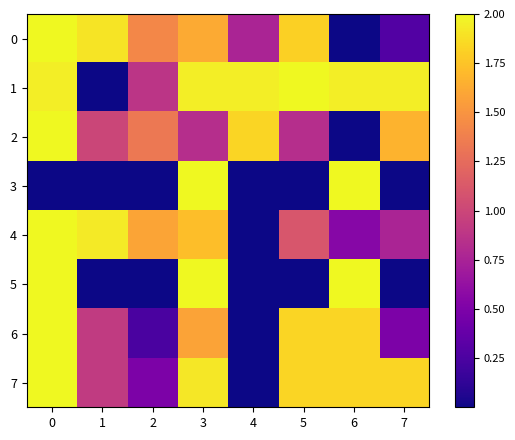

Reading left to right, extract all data points from this chart.

0: 0=2.0	1=1.9	2=1.4	3=1.6	4=0.8	5=1.8	6=0.0	7=0.3
1: 0=2.0	1=0.0	2=0.9	3=2.0	4=2.0	5=2.0	6=2.0	7=2.0
2: 0=2.0	1=1.0	2=1.3	3=0.8	4=1.8	5=0.8	6=0.0	7=1.7
3: 0=0.0	1=0.0	2=0.0	3=2.0	4=0.0	5=0.0	6=2.0	7=0.0
4: 0=2.0	1=1.9	2=1.6	3=1.7	4=0.0	5=1.1	6=0.6	7=0.8
5: 0=2.0	1=0.0	2=0.0	3=2.0	4=0.0	5=0.0	6=2.0	7=0.0
6: 0=2.0	1=0.9	2=0.2	3=1.6	4=0.0	5=1.8	6=1.8	7=0.5
7: 0=2.0	1=0.9	2=0.5	3=1.9	4=0.0	5=1.8	6=1.8	7=1.8